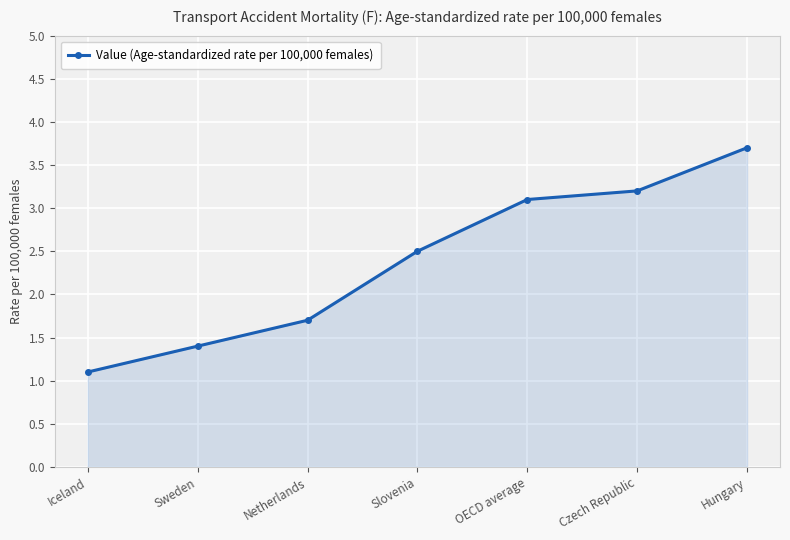

True or false: there are more than 1 points higher than both neighbors.

False